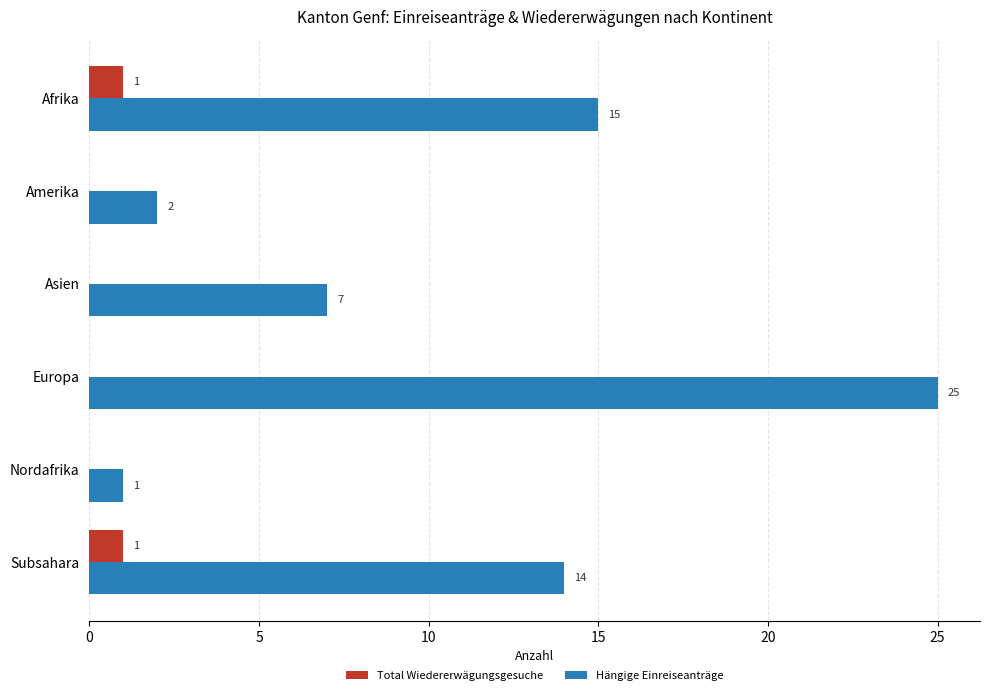

What is the total value across all series at Afrika?

16